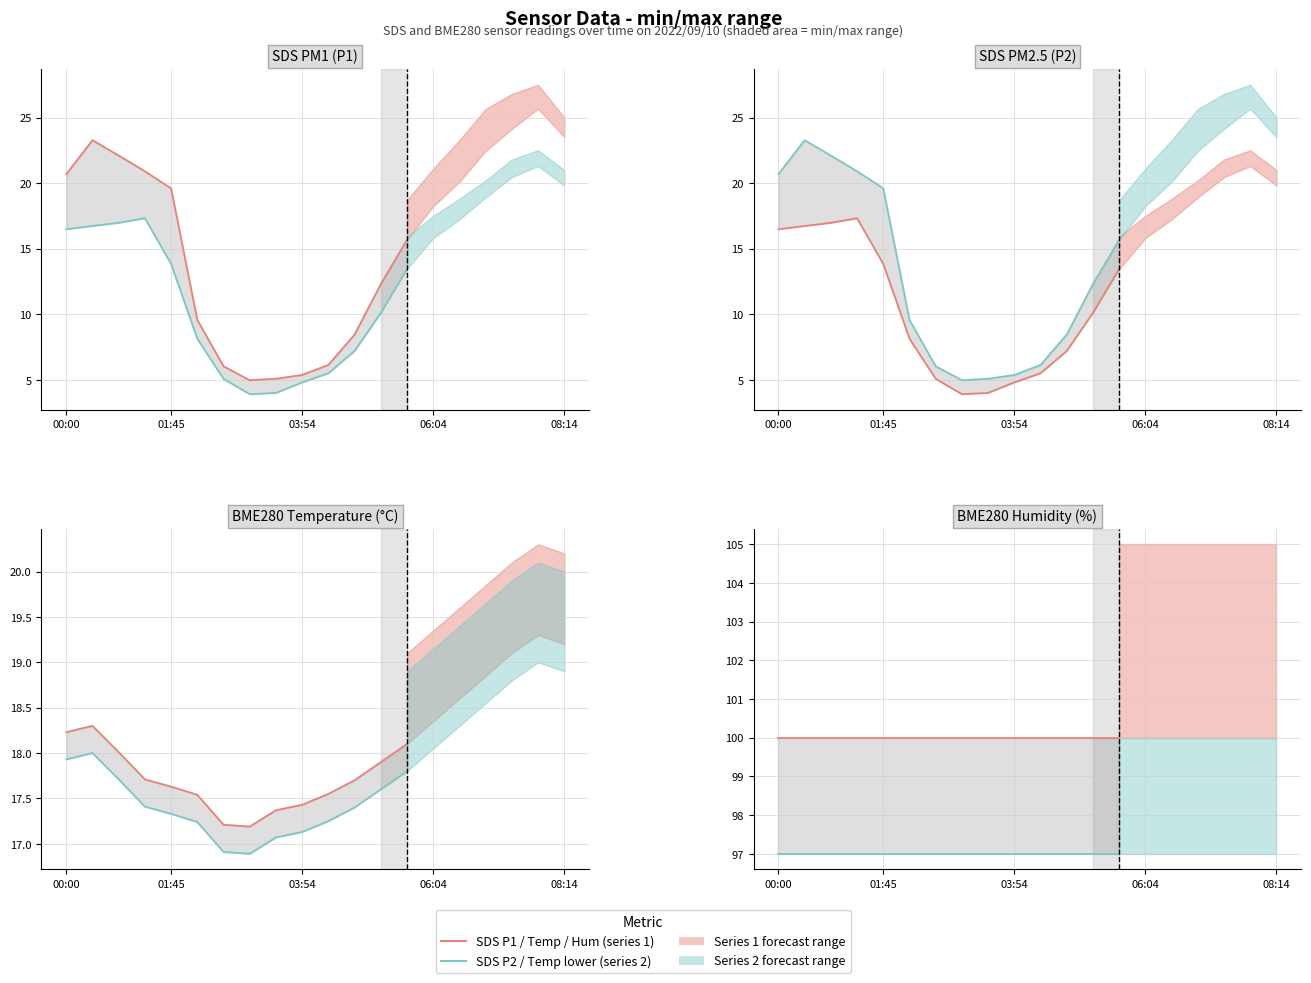

True or false: Series 1 (min) has more than 0 interior local peaks.

False